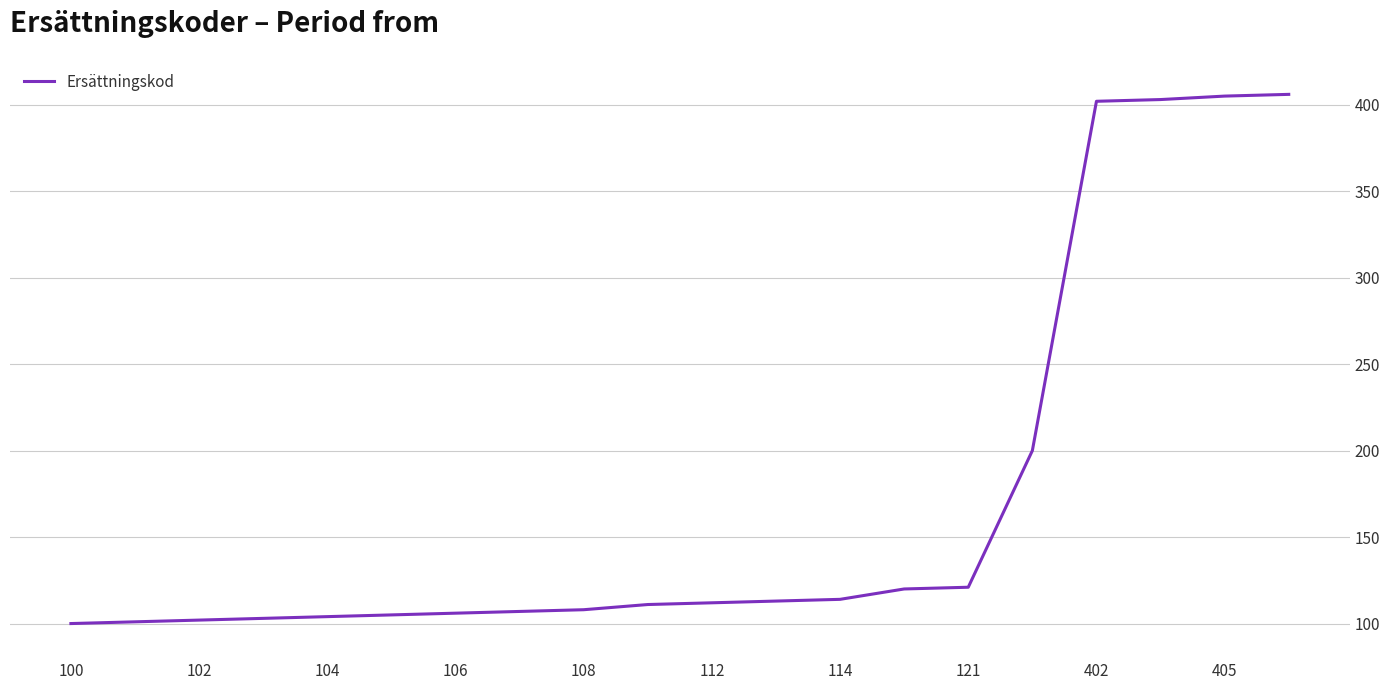

What is the maximum value shown in the chart?

406